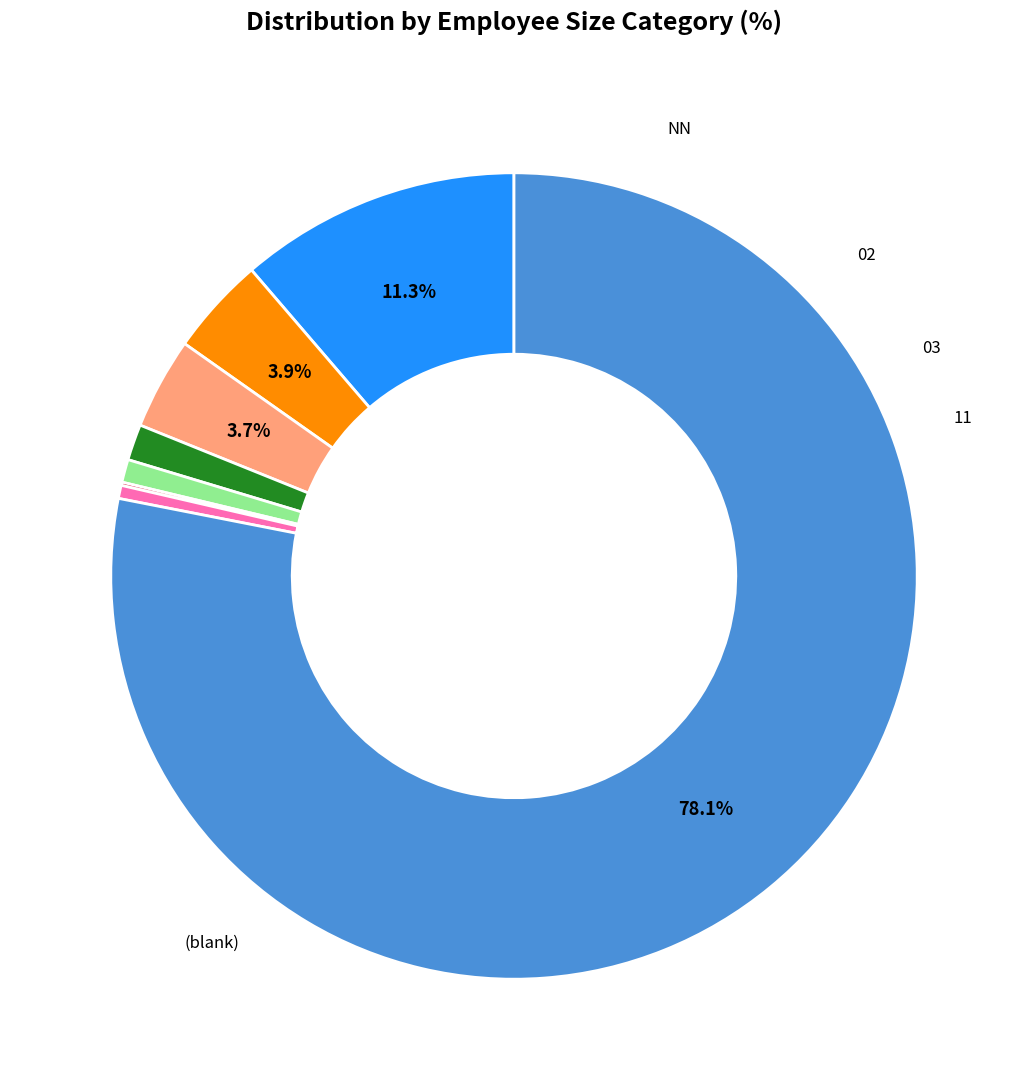

Does any single category account for the majority?

Yes